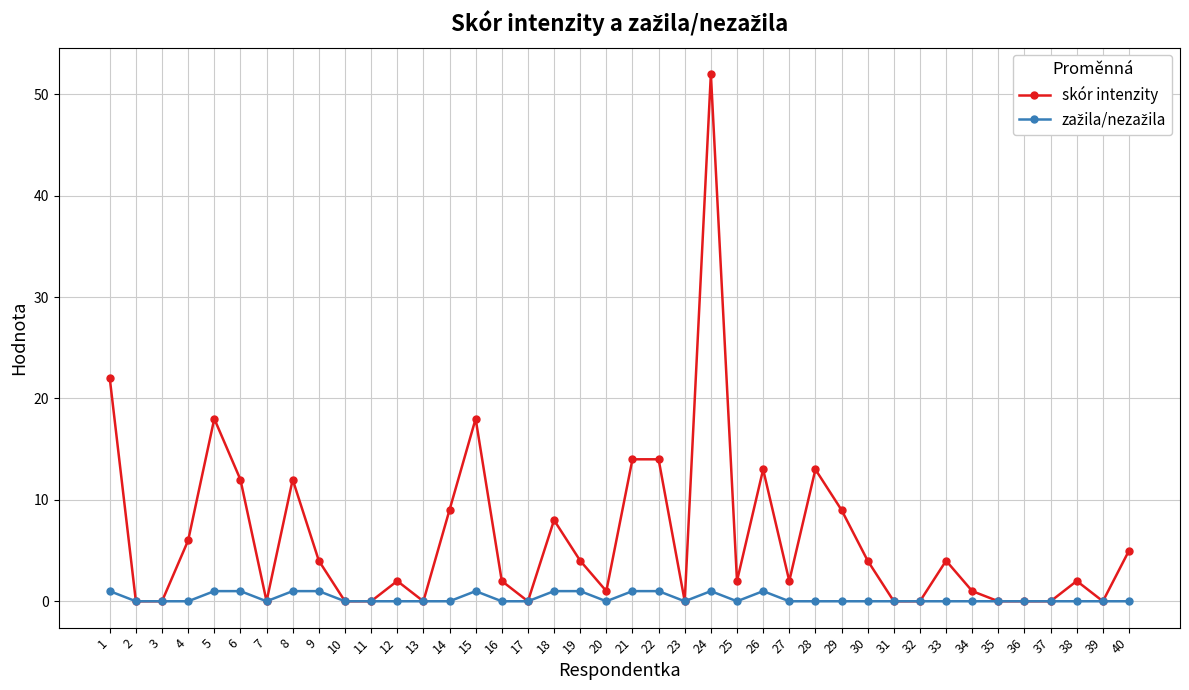

The value of skór intenzity at 10 is 0. True or false?

True